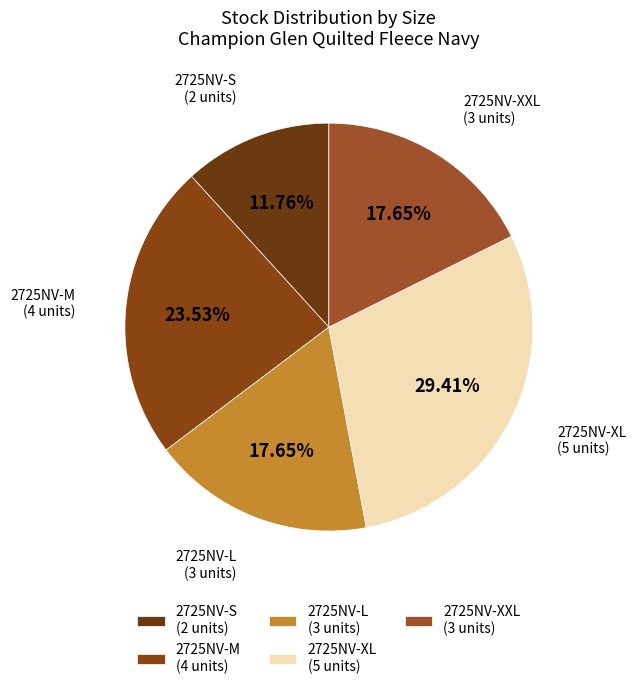

Is there a majority slice in this chart?

No